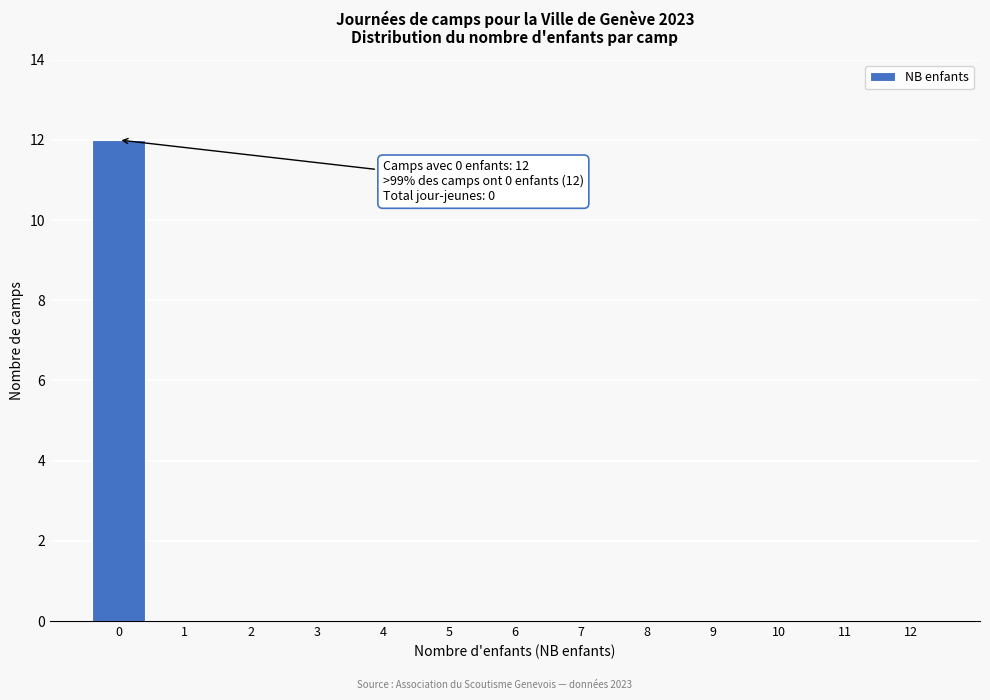

Over which range of the x-axis is the bar tallest?

-0.5 to 0.5